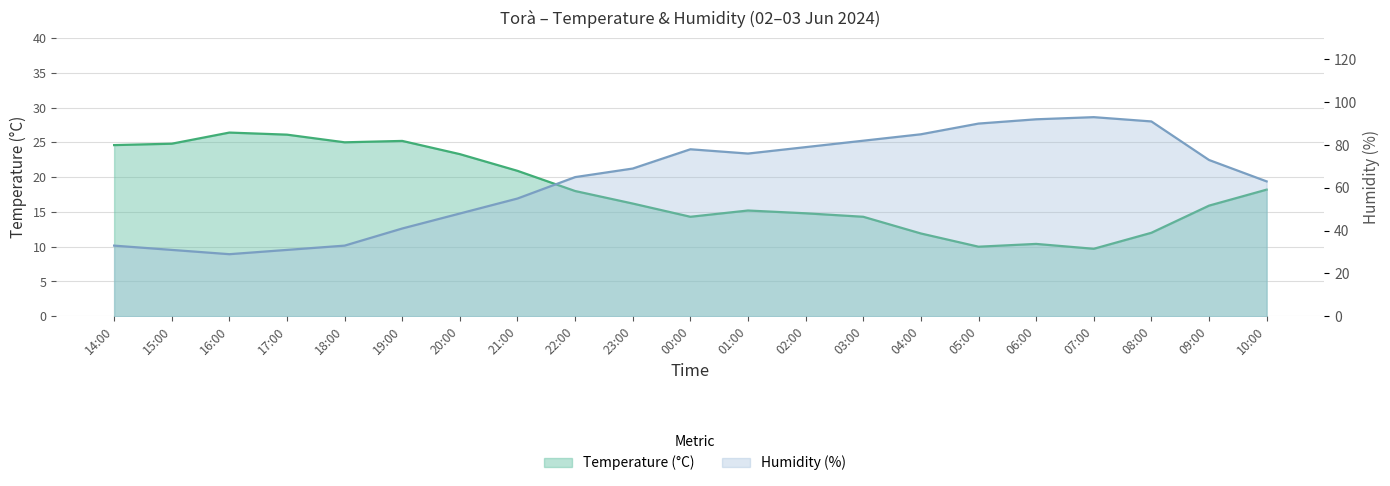

List the series in order of their peak value, highest first.

Humidity (%), Temperature (°C)